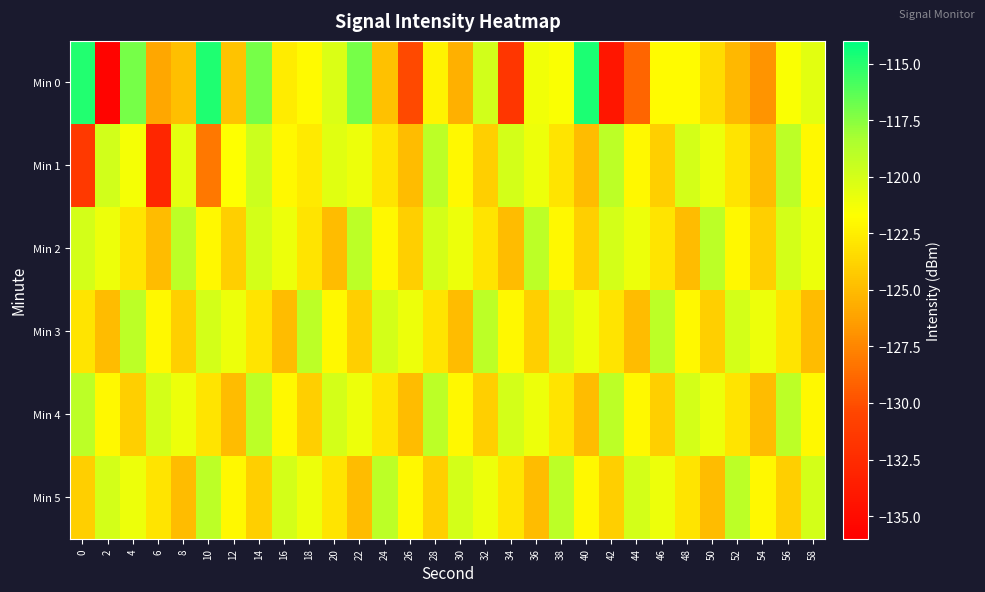

Which series has the widest spread of values?

Min 0